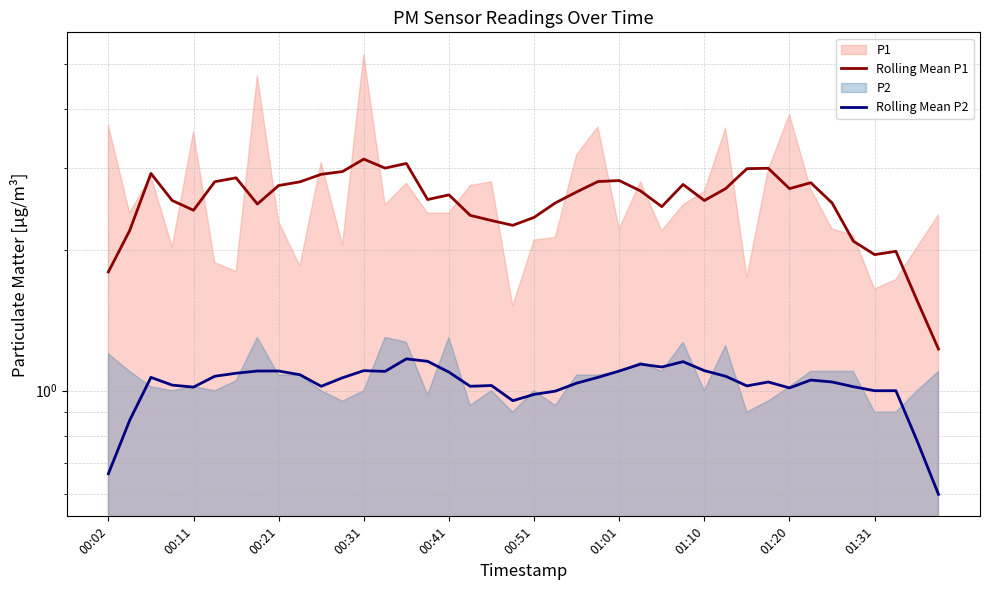

What is the value of the Rolling Mean P2 point at the 34th from the left?

1.1